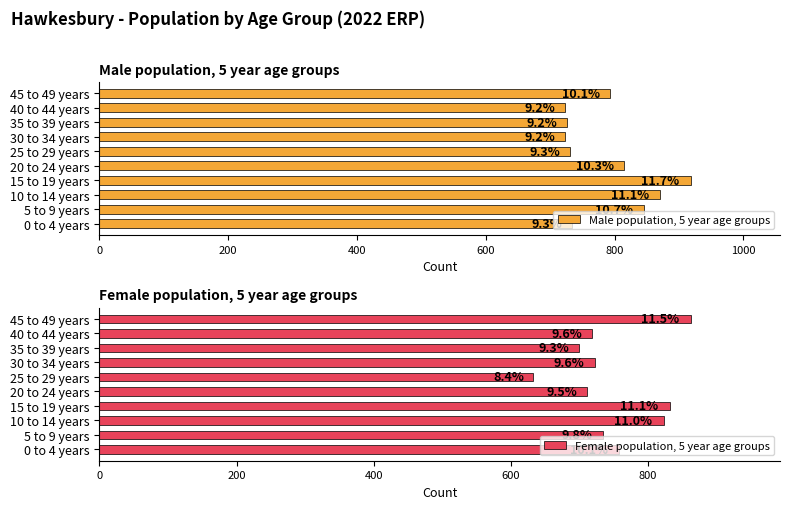

What is the spread (max minus min) of values at 45 to 49 years?

70